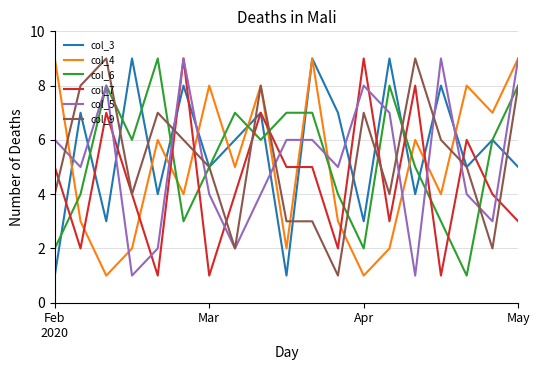

What is the difference between the second highest and second lowest values in the col_7 series?

8